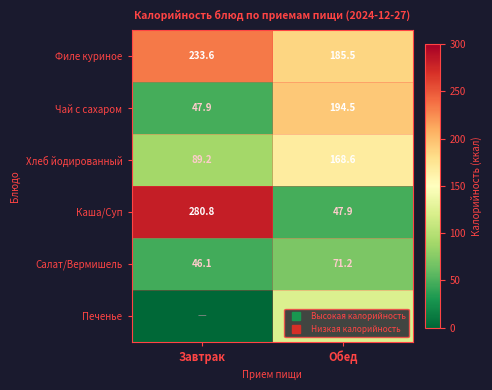

How many data points does each series have?

2